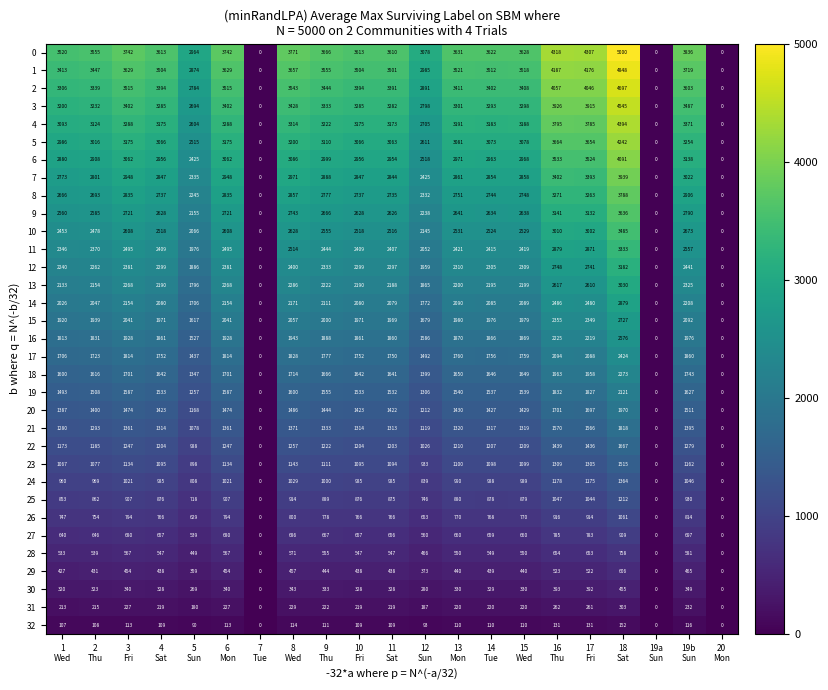

What is the difference between the maximum and minimum values in the 11 series?

3333